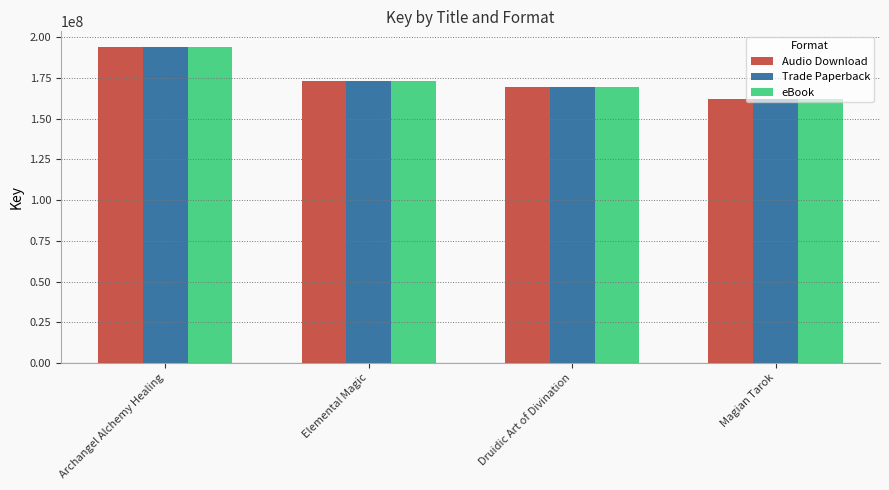

Is the value of Audio Download at Druidic Art of Divination greater than the value of Trade Paperback at Magian Tarok?

Yes